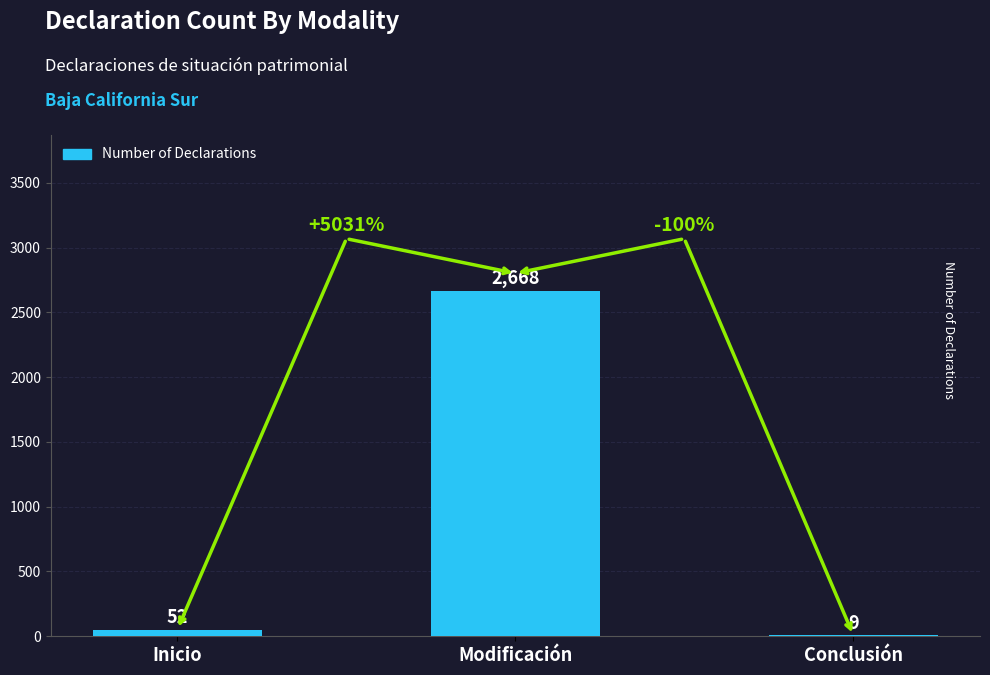

How many series are shown in this chart?

1